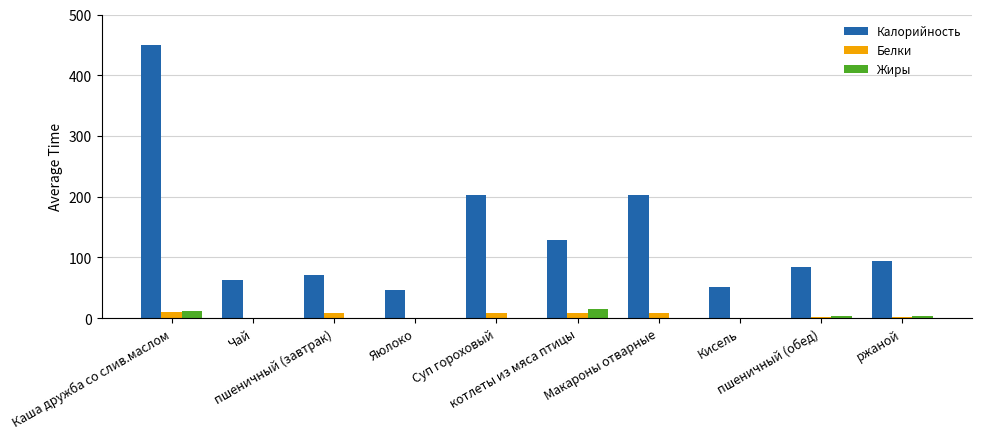

What is the sum of the Калорийность values at Яюлоко and котлеты из мяса птицы?

175.0